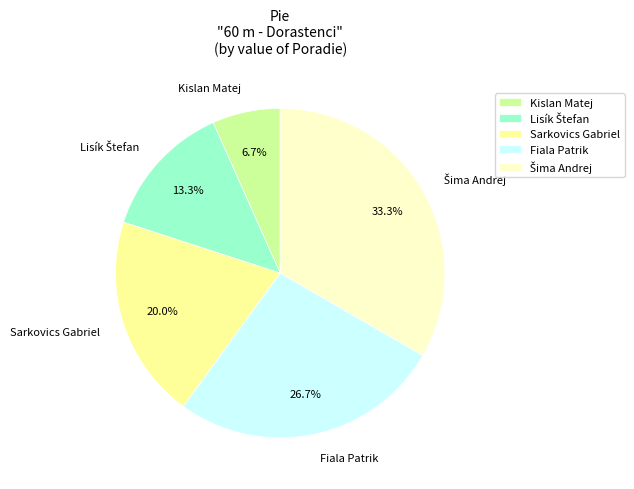

To the nearest percent, what portion does Sarkovics Gabriel represent?

20%